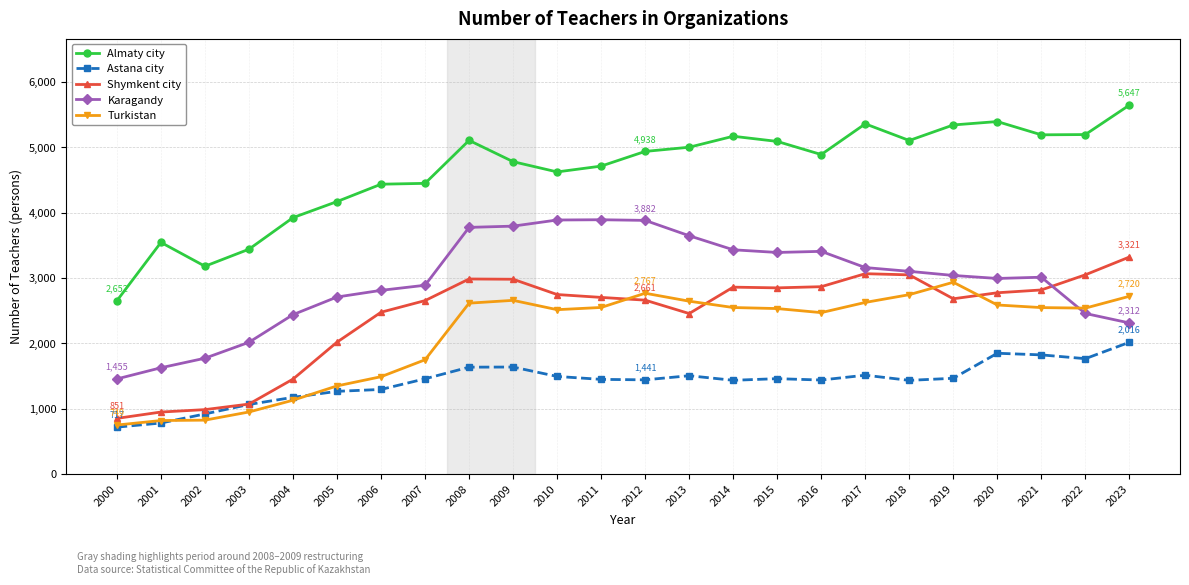

Is the value of Turkistan at 2014 greater than the value of Astana city at 2001?

Yes